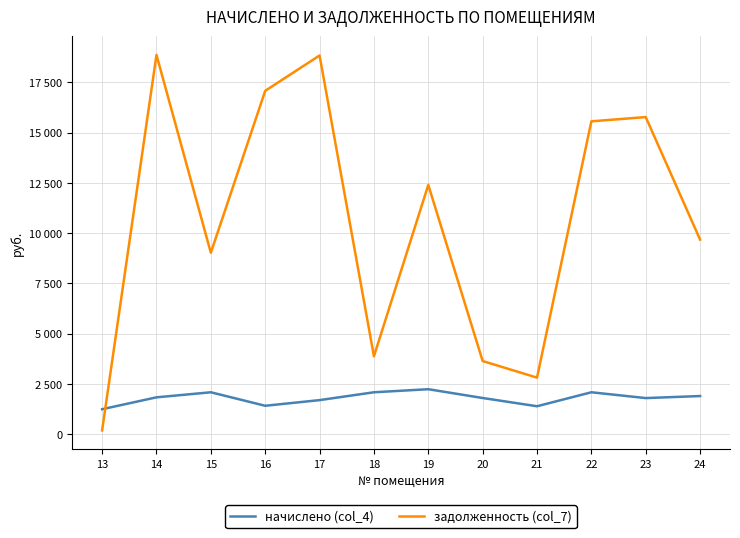

Does the chart have visible grid lines?

Yes